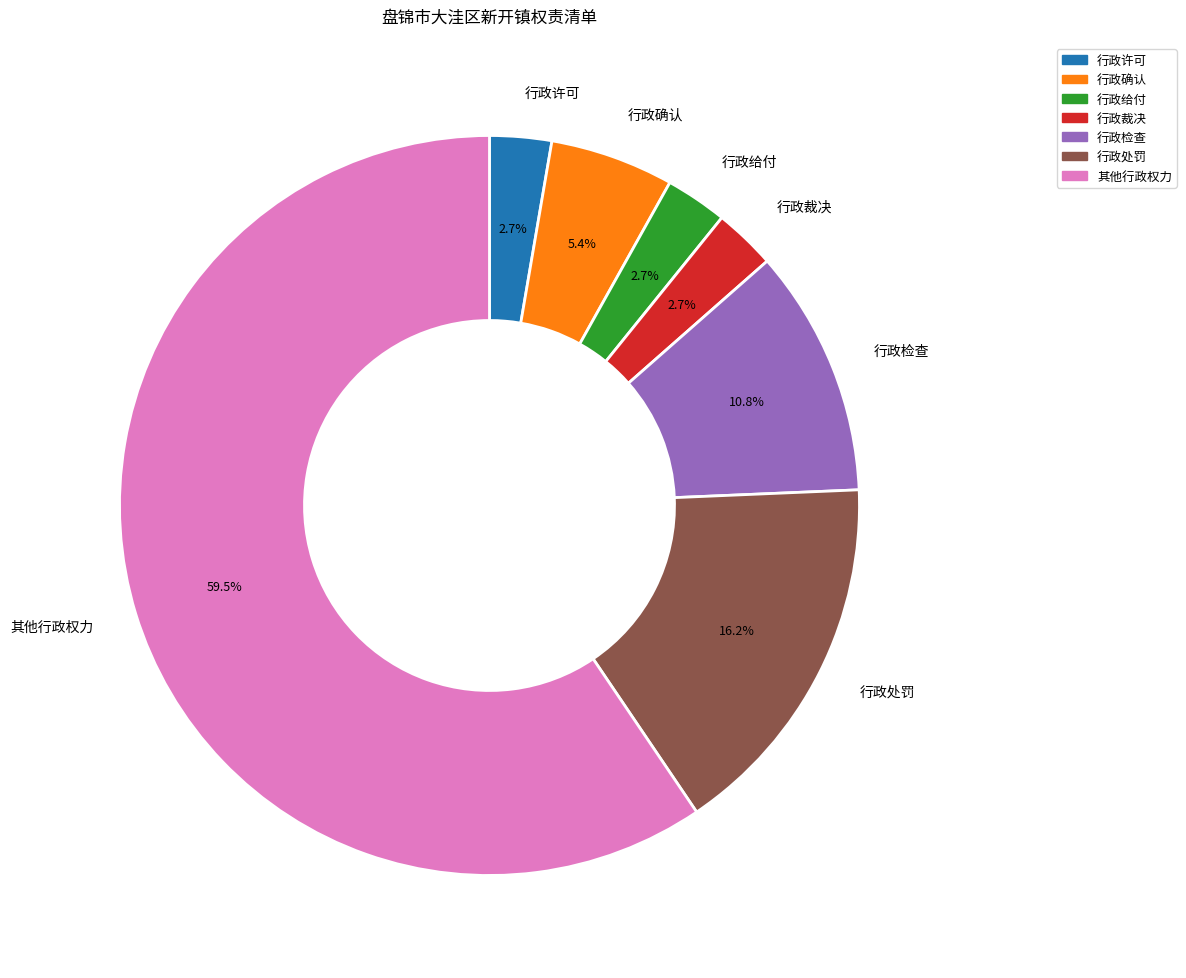

Approximately how many times larger is the value at 行政裁决 compared to 行政确认?

0.5